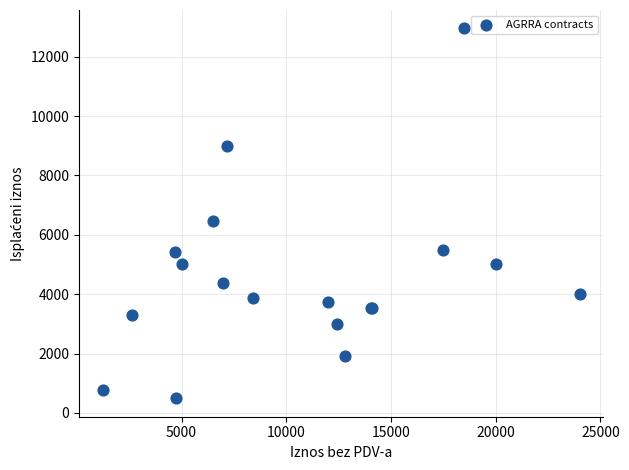

What Y value in the scatter plot is closest to 6722?

6480.0